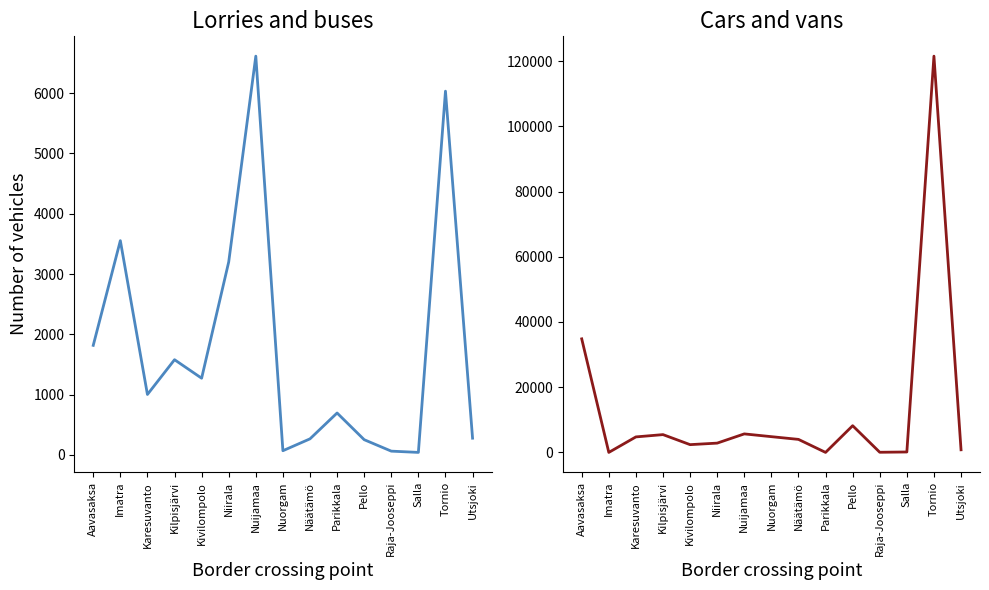

How many lines are shown in the chart?

2